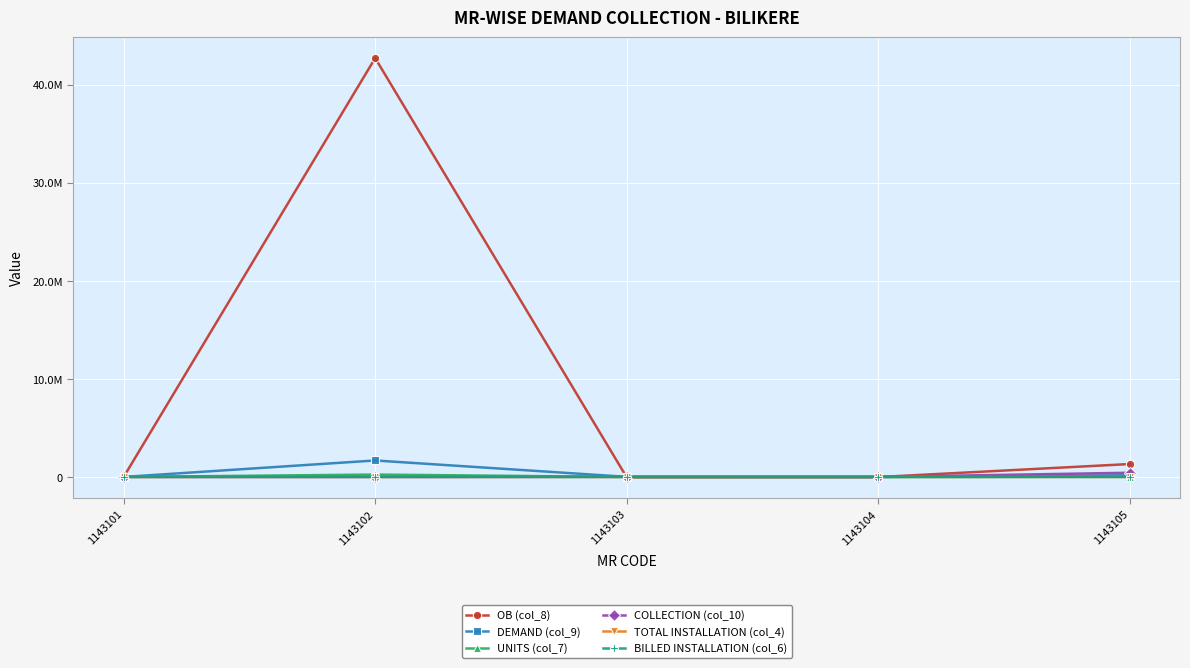

What are all the series names shown in the legend?

OB (col_8), DEMAND (col_9), UNITS (col_7), COLLECTION (col_10), TOTAL INSTALLATION (col_4), BILLED INSTALLATION (col_6)